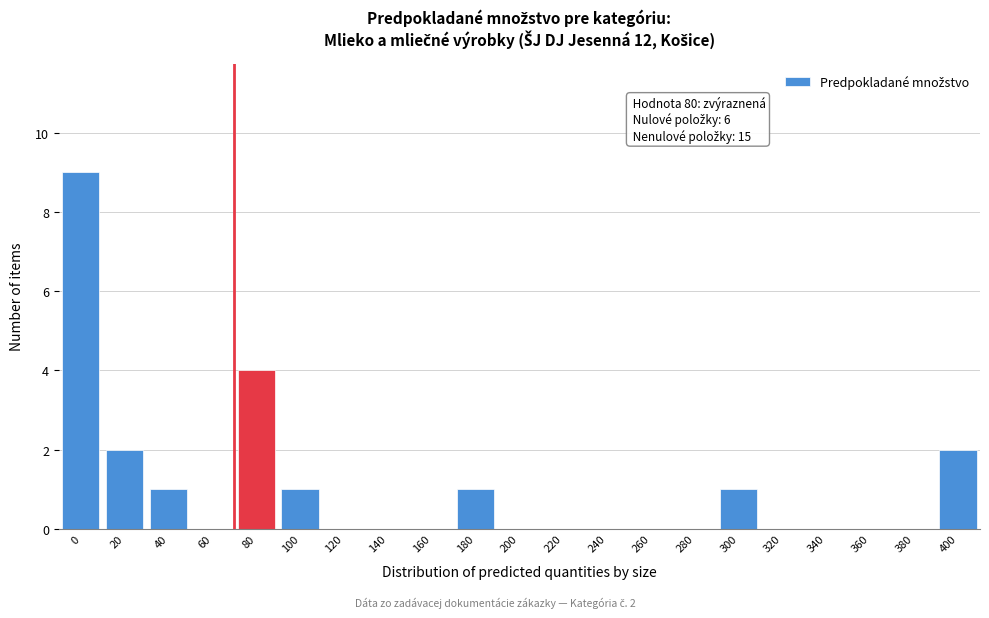

Reading left to right, list all the values displayed in this chart.

0=9	20=2	40=1	60=0	80=4	100=1	120=0	140=0	160=0	180=1	200=0	220=0	240=0	260=0	280=0	300=1	320=0	340=0	360=0	380=0	400=2